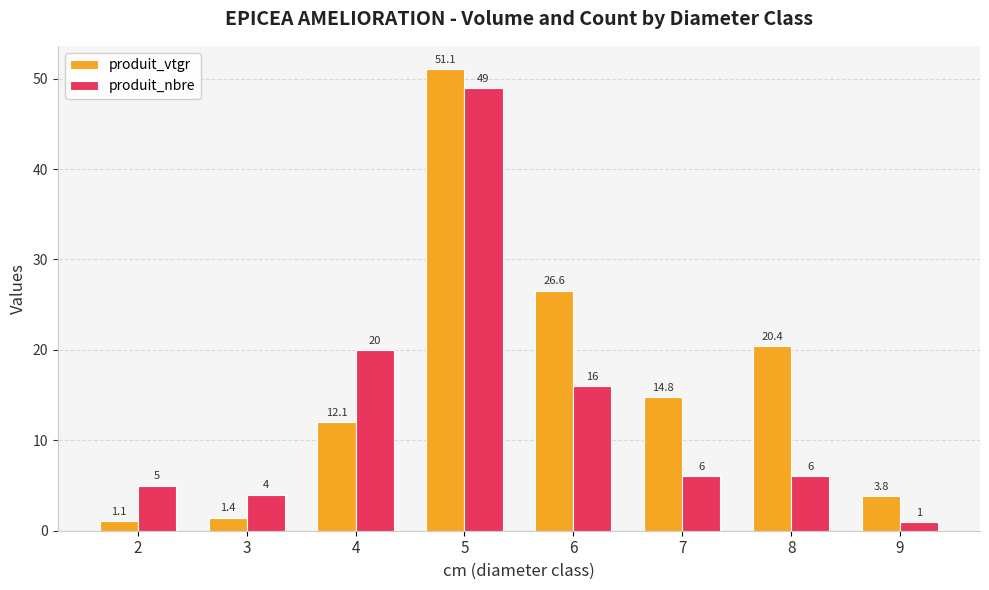

At which label does produit_vtgr first exceed 14?

5